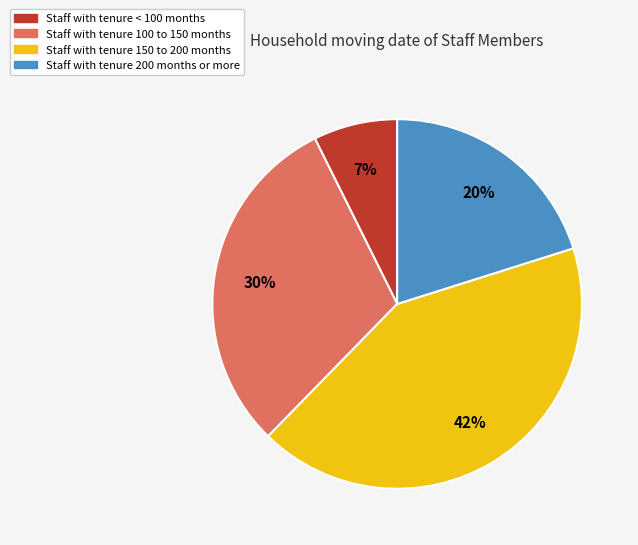

To the nearest percent, what is the average slice percentage?

25%